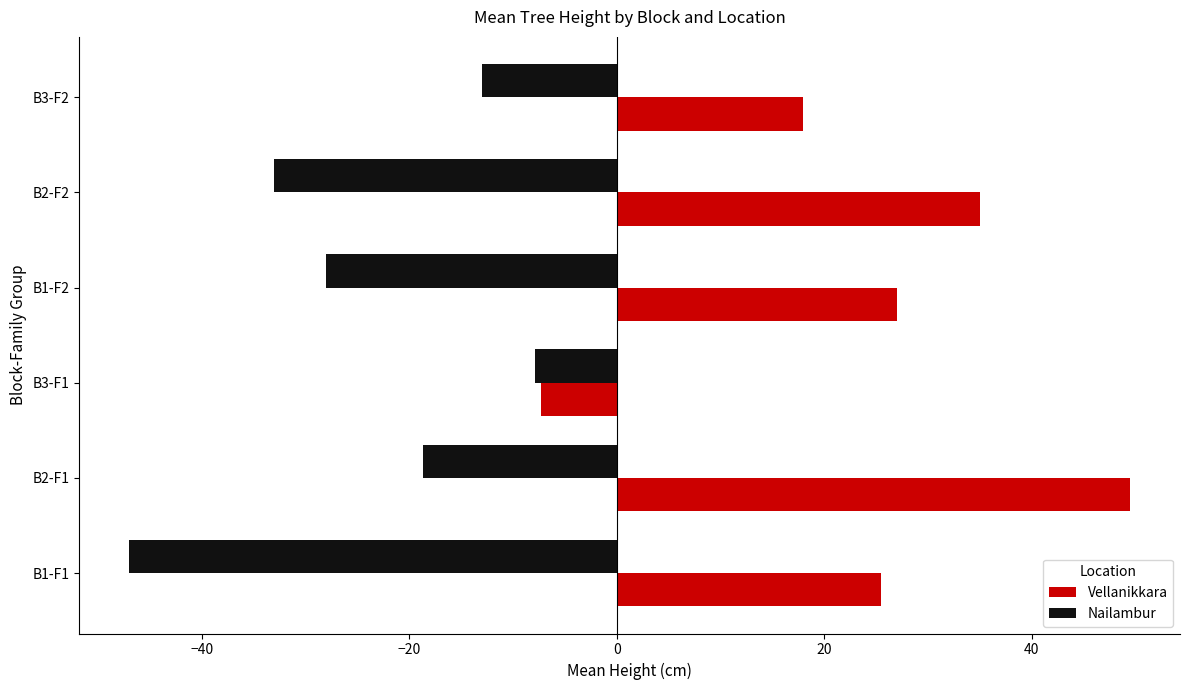

How many values in Vellanikkara are below zero?

1